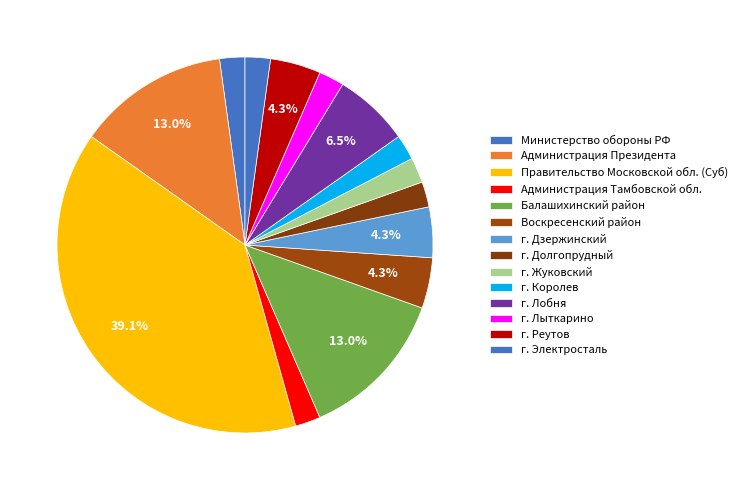

How many slices are in this pie chart?

14